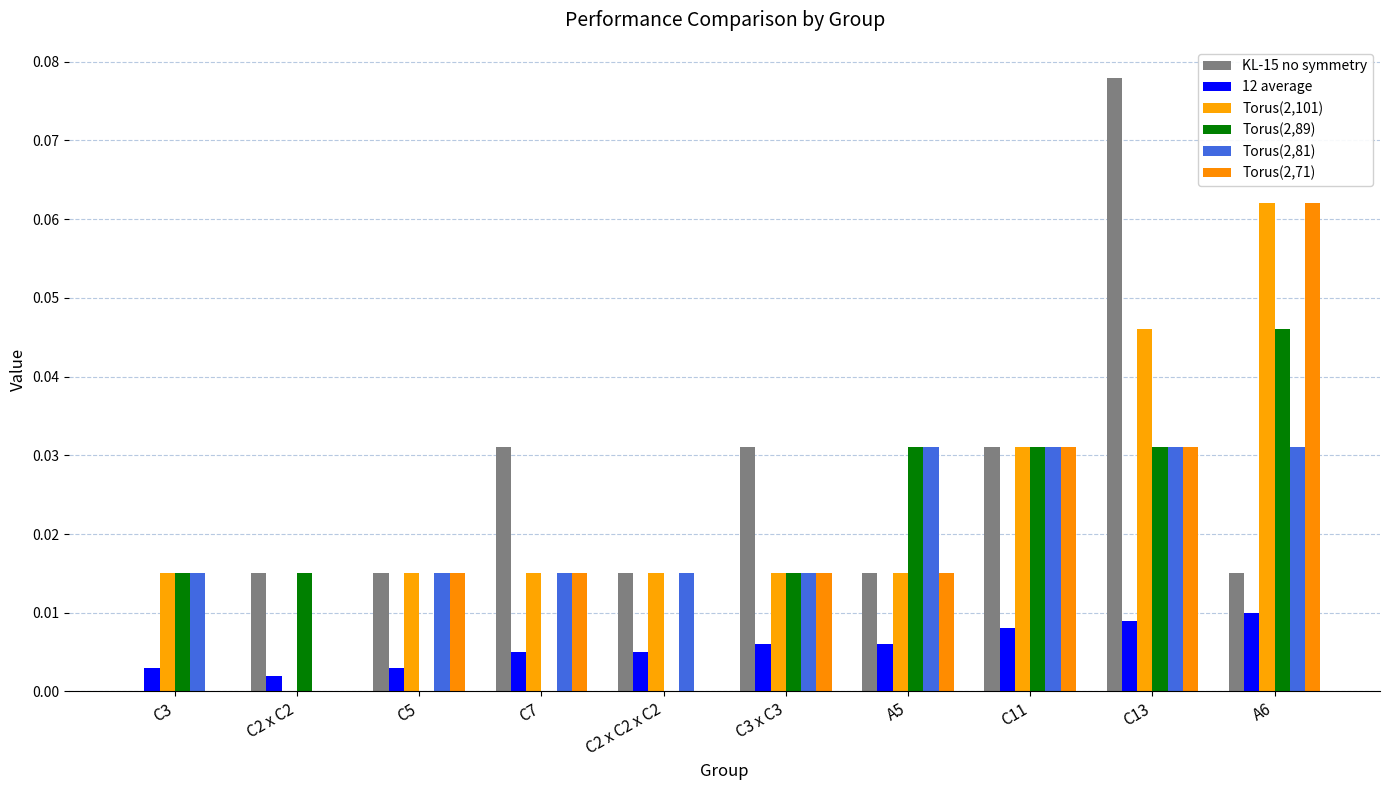

What is the label of the 10th bar from the right?

C3